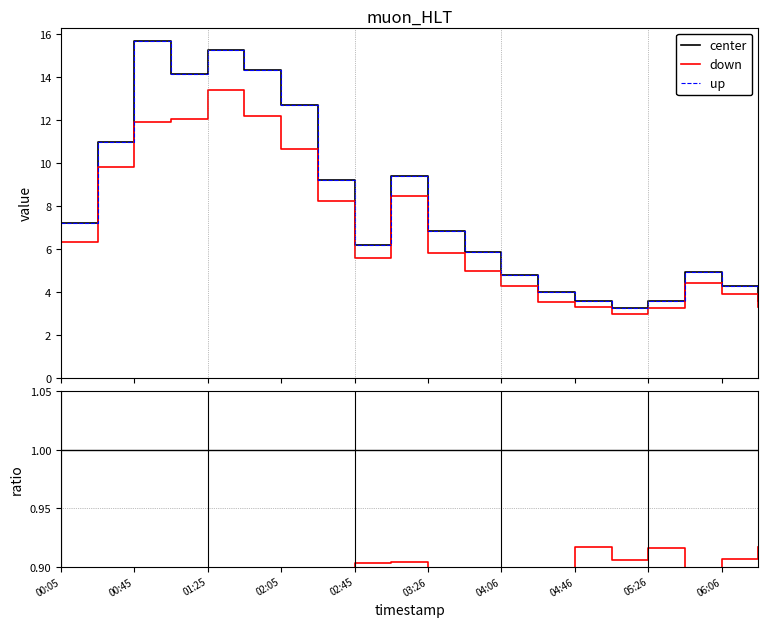

In P2, how many points are lower than both neighbors (excluding endpoints)?

2